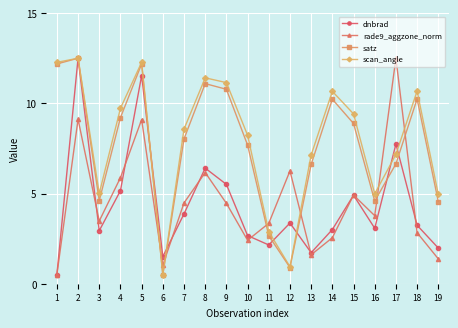

What is the greatest value displayed?

12.5